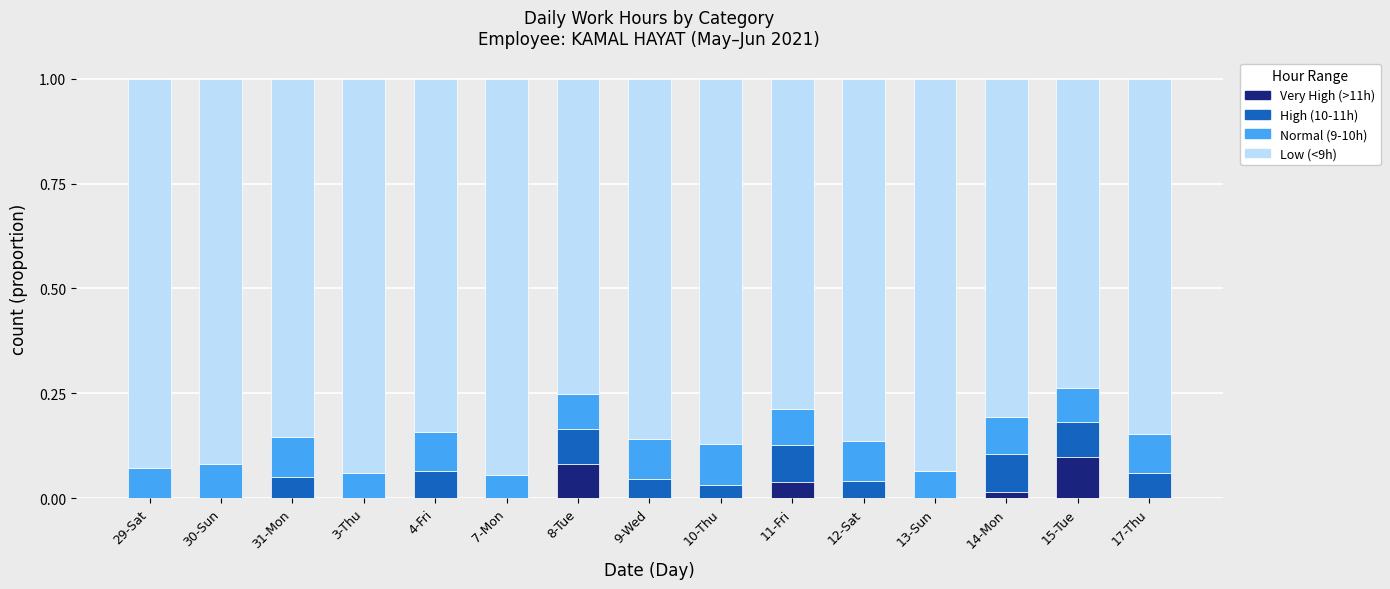

What is the label of the 2nd bar from the right?

15-Tue